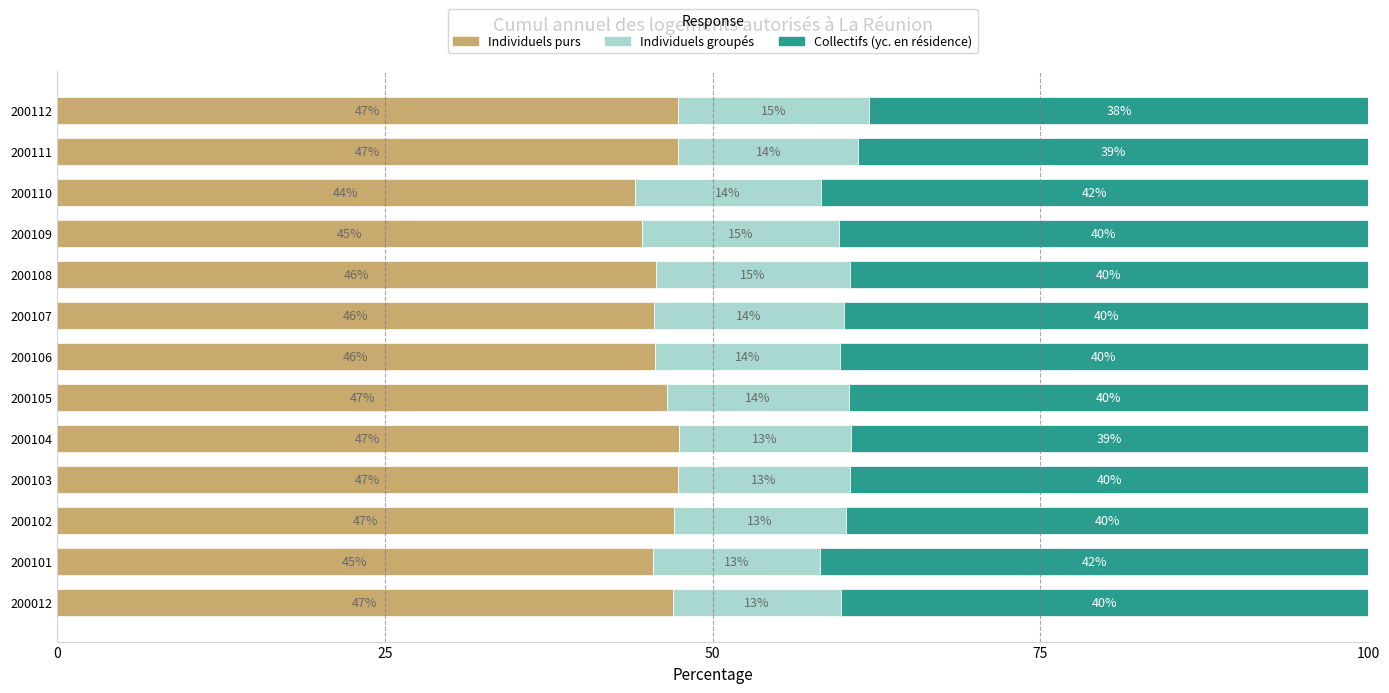

What is the highest value of the Individuels purs series?

47.4